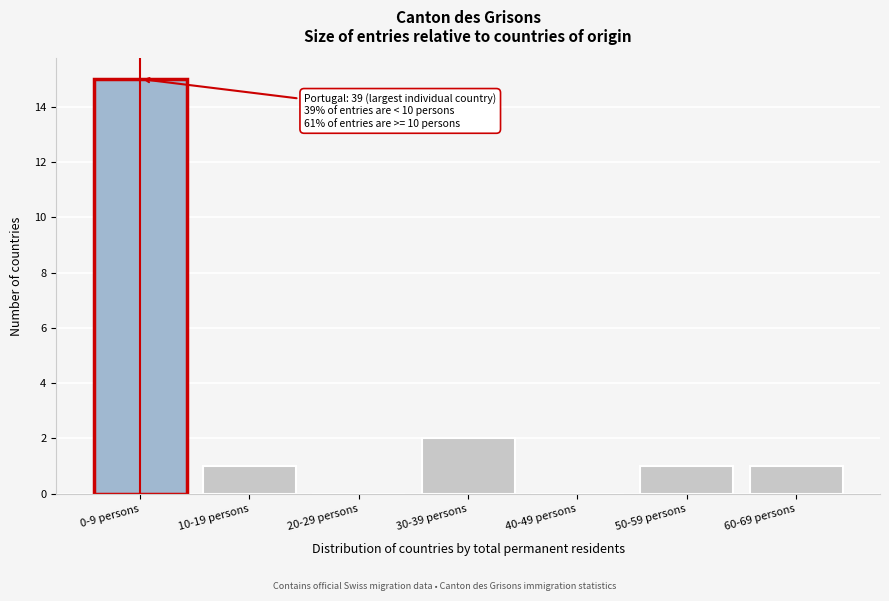

Reading left to right, transcribe all the data shown in this chart.

0-9 persons=15	10-19 persons=1	20-29 persons=0	30-39 persons=2	40-49 persons=0	50-59 persons=1	60-69 persons=1